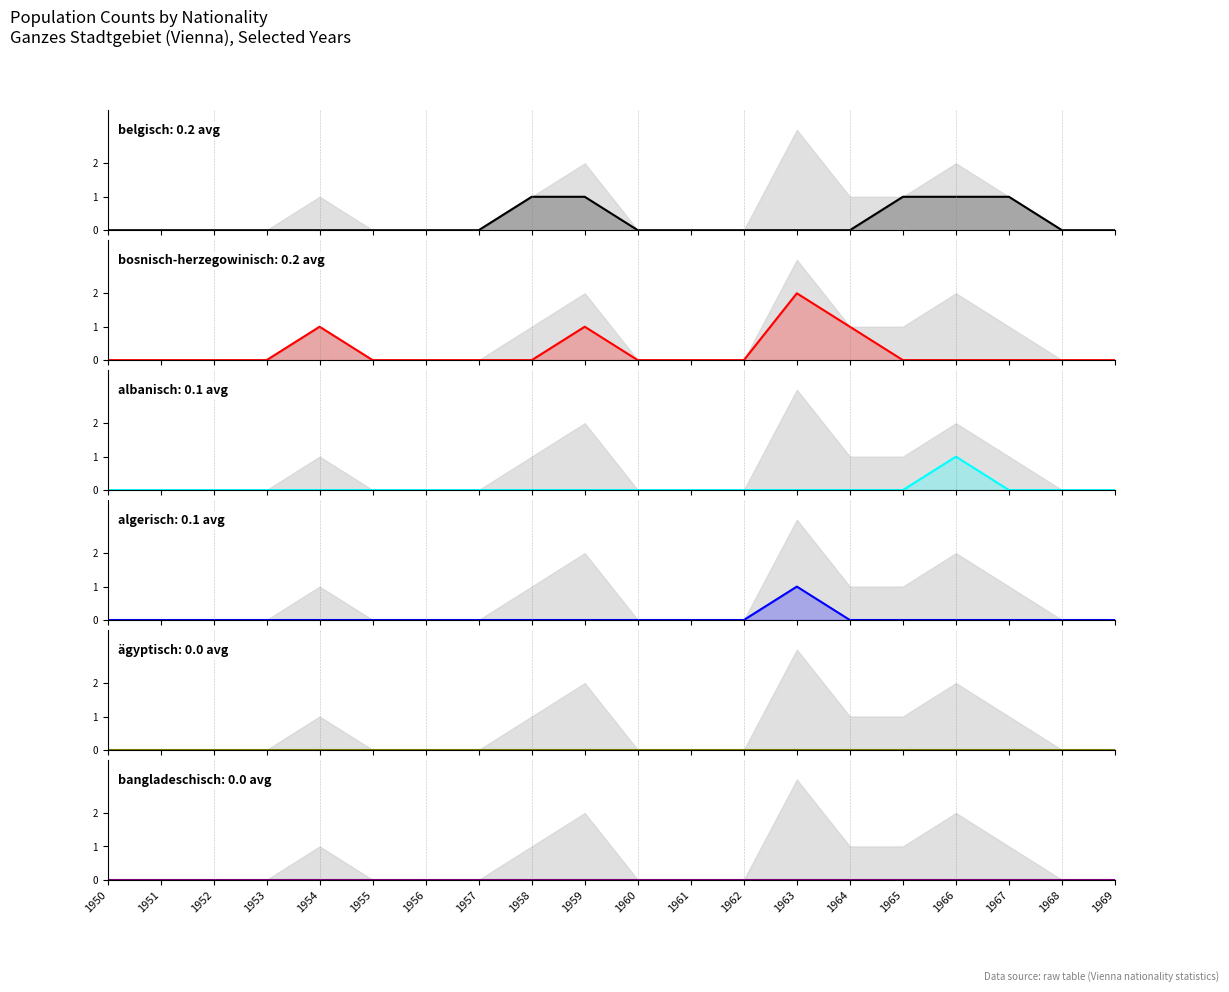

The value of algerisch line at 1956 is 0. True or false?

True